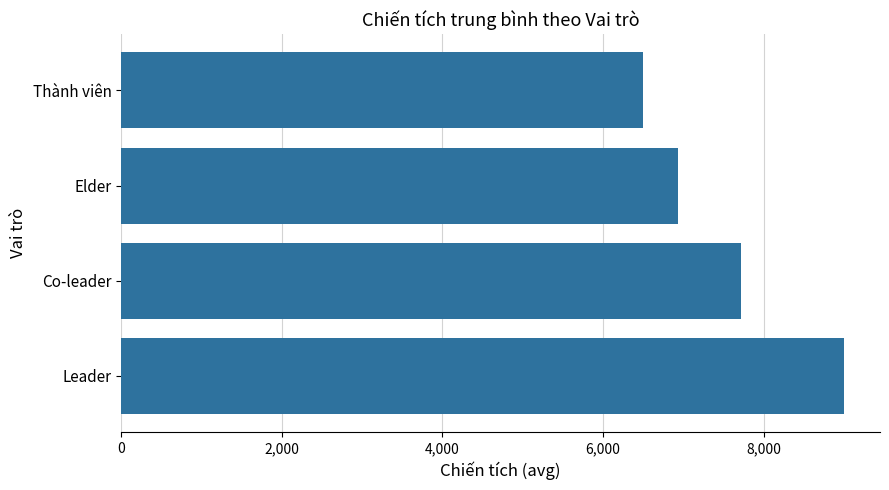

What is the average value?

7541